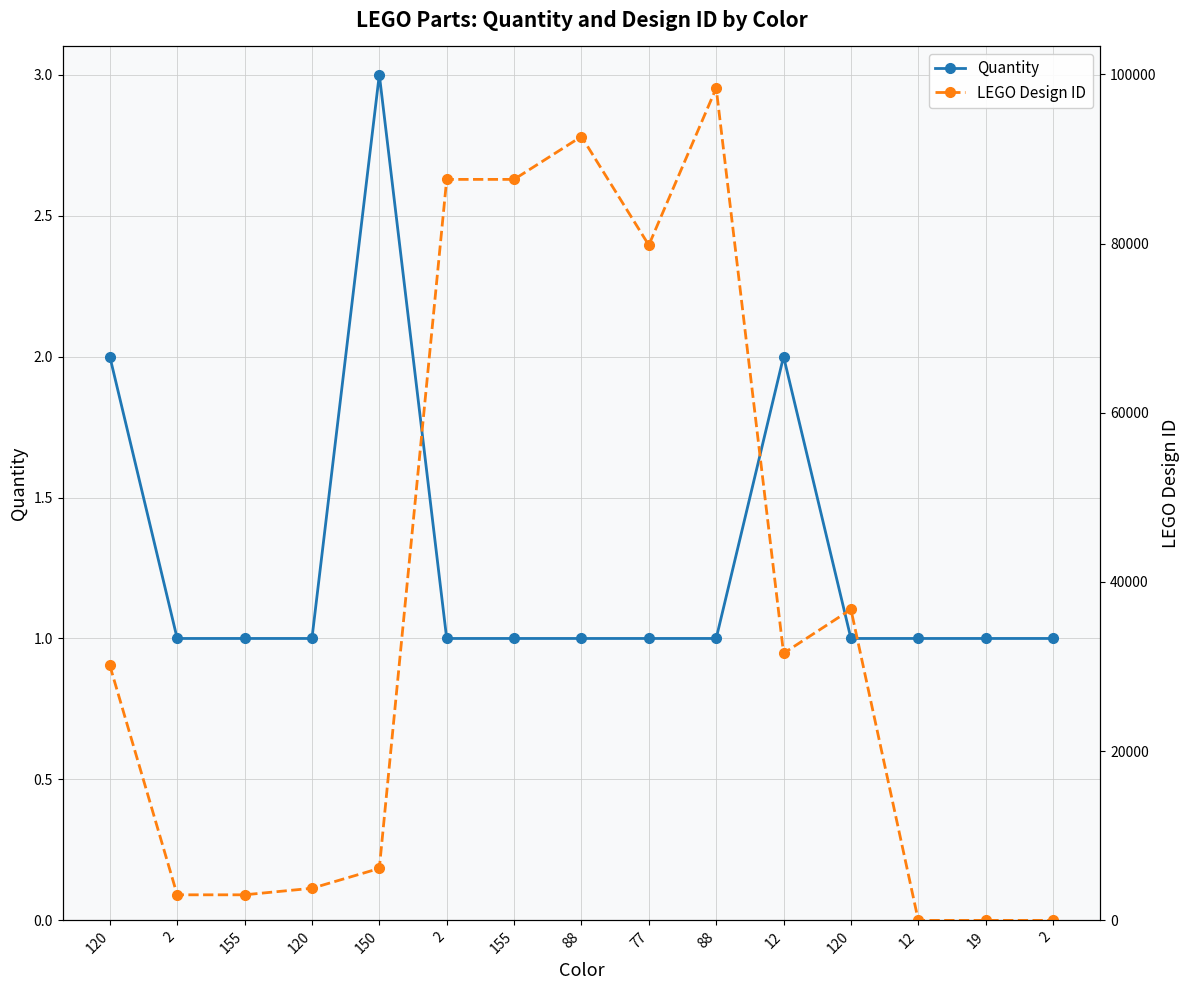

Is the value of Quantity at 2 greater than the value of LEGO Design ID at 88?

No